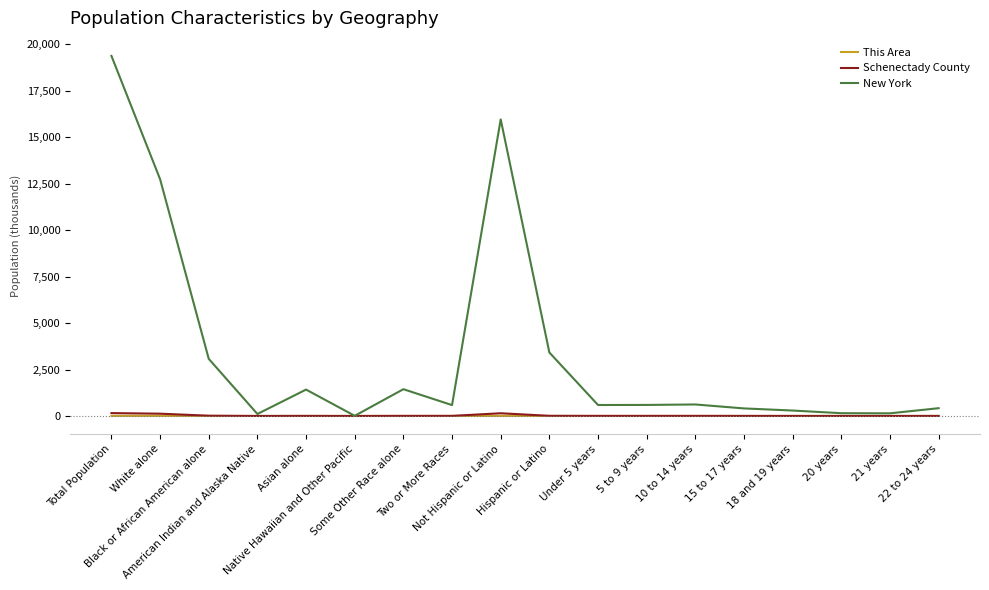

Which series has the largest total across all categories?

New York